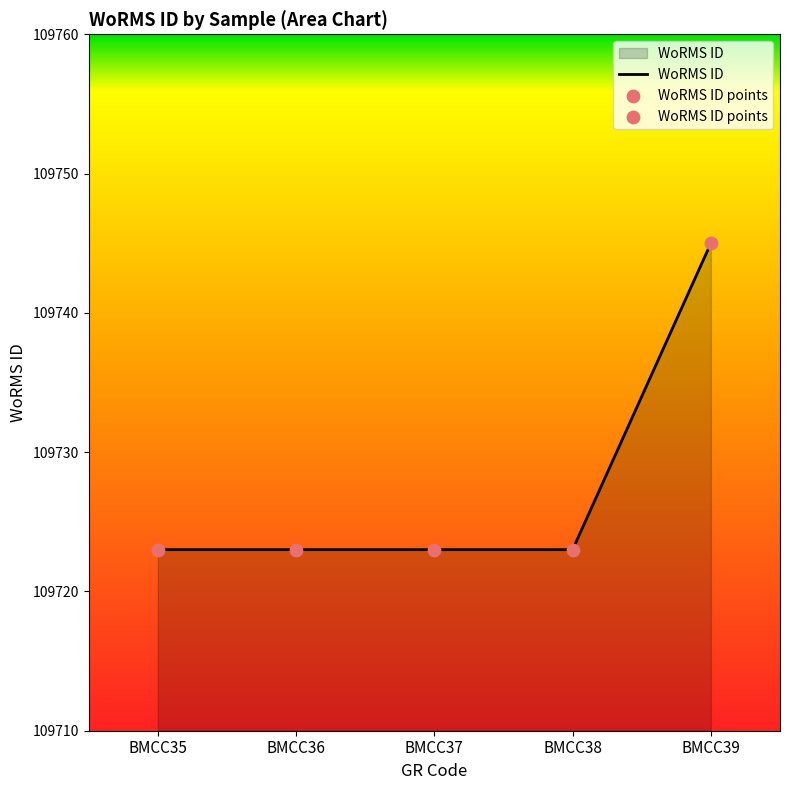

What is the ratio of the value at BMCC39 to the value at BMCC35?

1.0